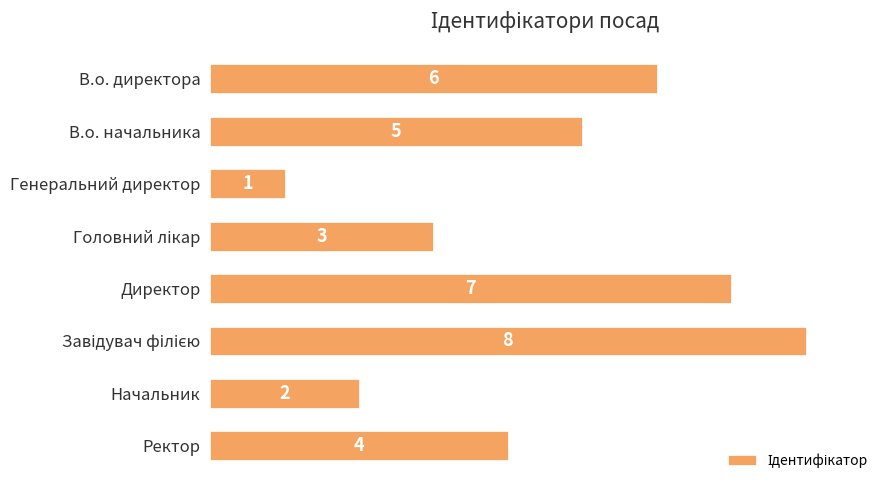

What is the label of the 7th bar from the bottom?

В.о. начальника